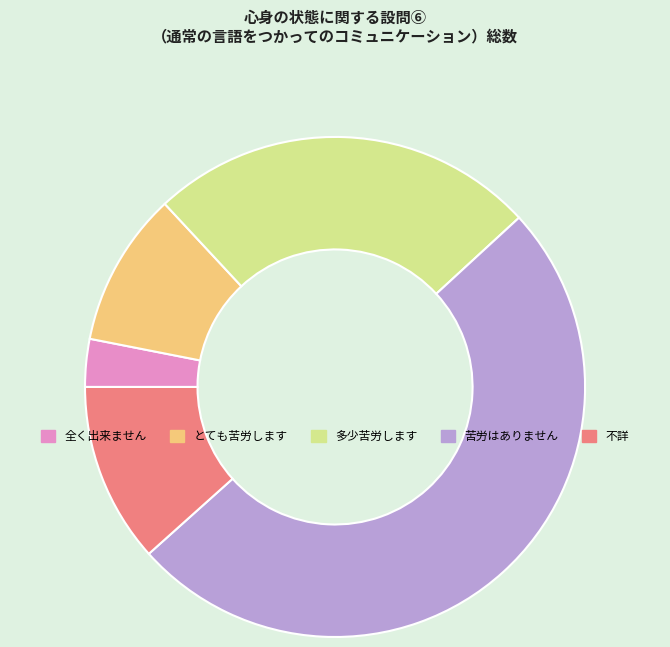

Combined, do 全く出来ません and 多少苦労します account for over 50%?

No